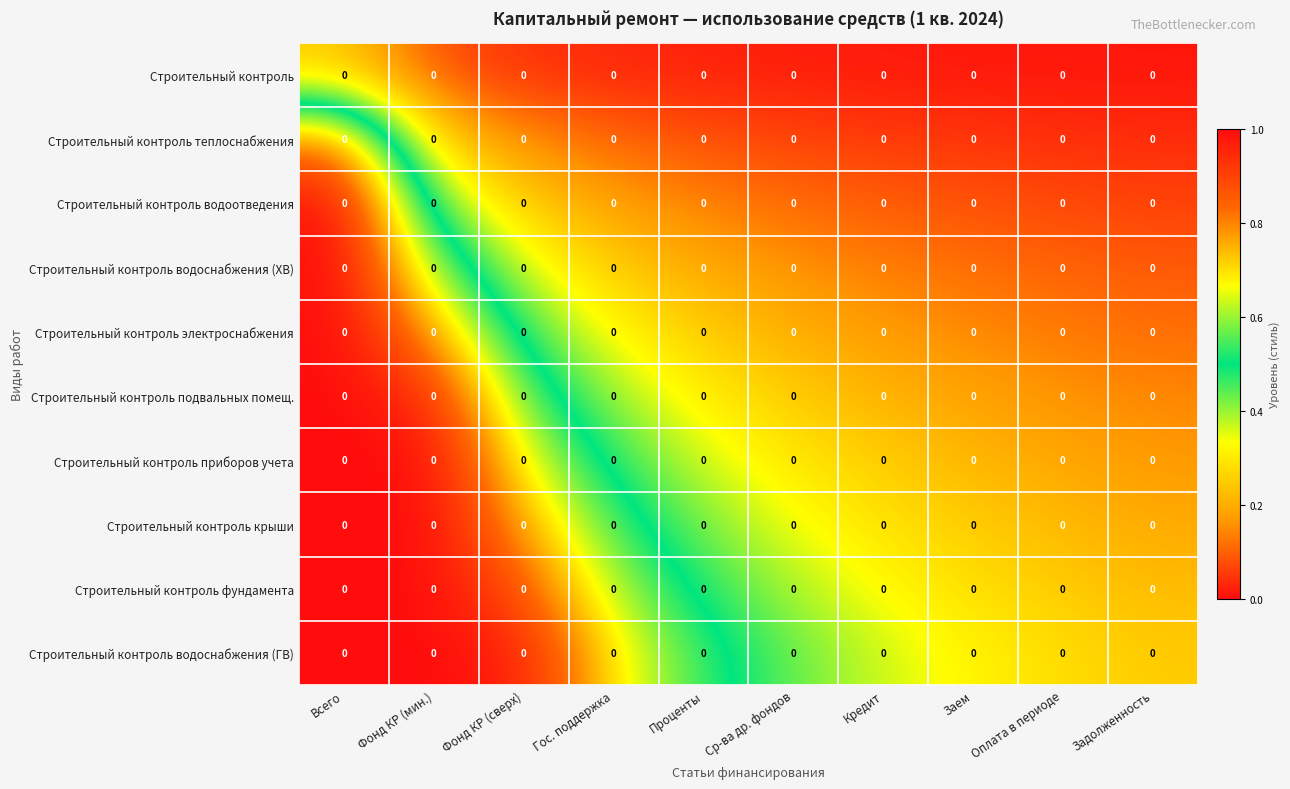

Count the number of data series in this chart.

10